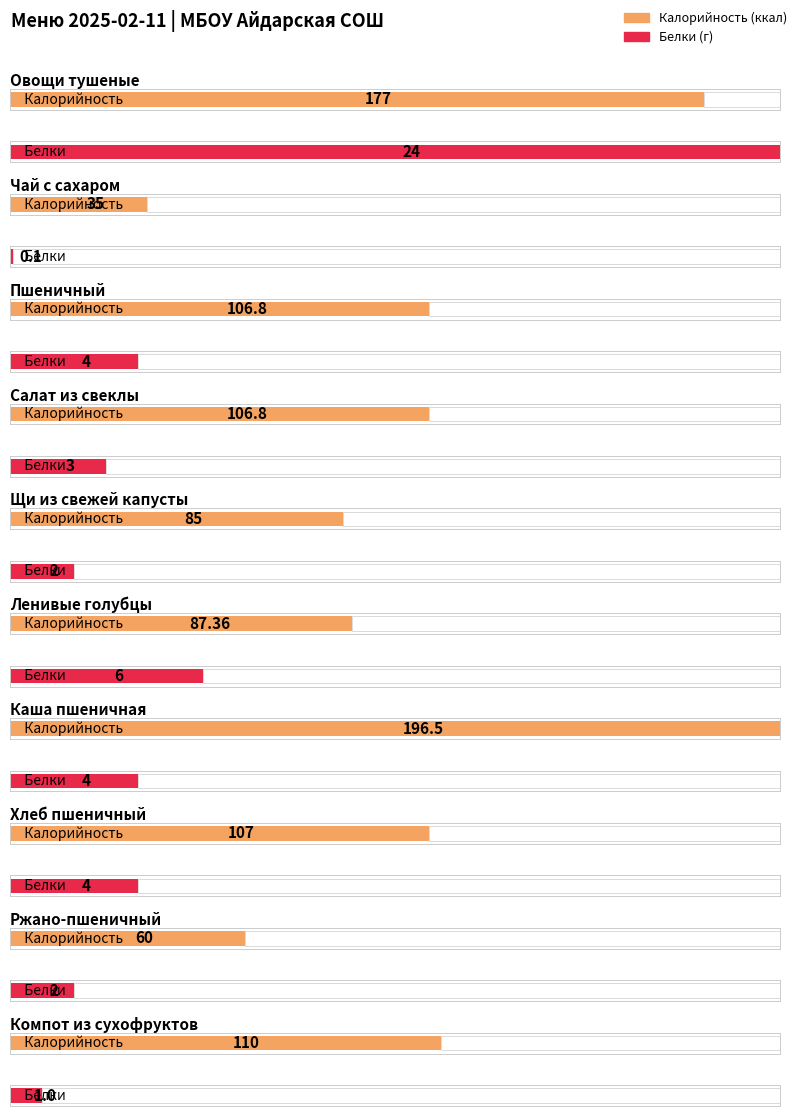

What is the average value of the Калорийность series?

107.1